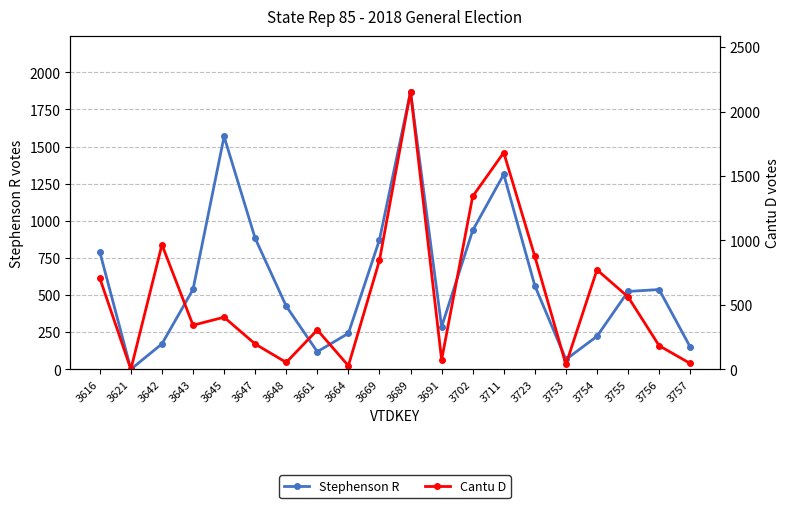

What is the value of the Stephenson R point at the 13th from the left?

935